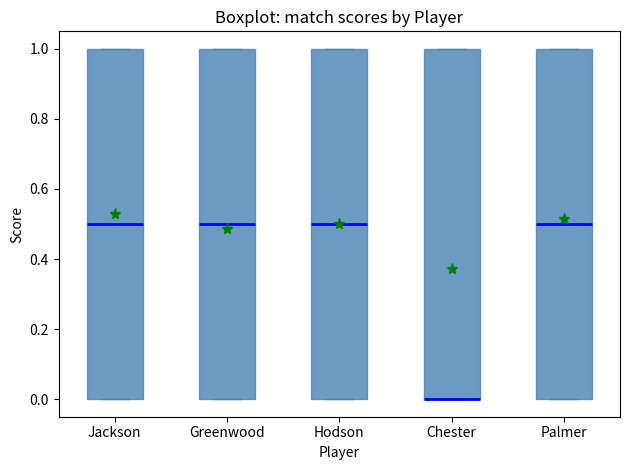

Reading left to right, transcribe this box plot: for each box, give where its median line is, the range the box spans, and where its two whiskers end, as read against the y-axis. The values are not printed on the chart, so give them approximately, as read against the axis.

Jackson: median 0.5, box 0.0 to 1.0, whiskers 0.0 to 1.0
Greenwood: median 0.5, box 0.0 to 1.0, whiskers 0.0 to 1.0
Hodson: median 0.5, box 0.0 to 1.0, whiskers 0.0 to 1.0
Chester: median 0.0 (drawn on the box's lower edge), box 0.0 to 1.0, whiskers 0.0 to 1.0
Palmer: median 0.5, box 0.0 to 1.0, whiskers 0.0 to 1.0